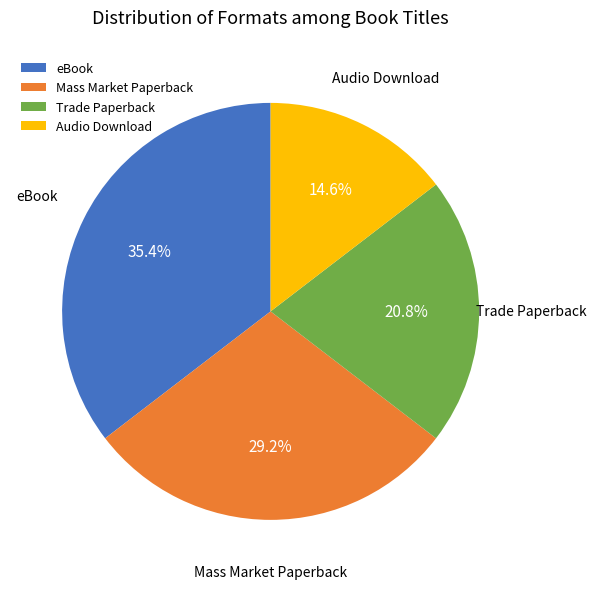

Does Trade Paperback represent more than half of the total?

No